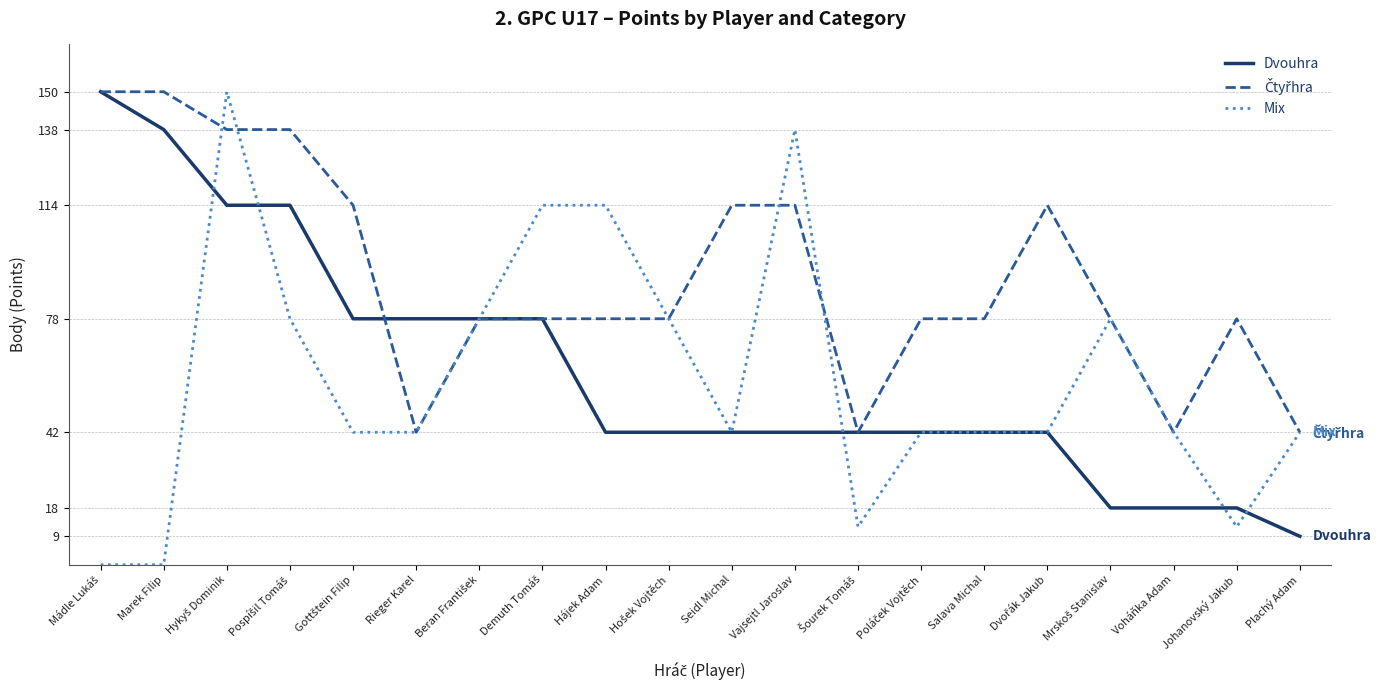

What is the greatest value displayed?

150